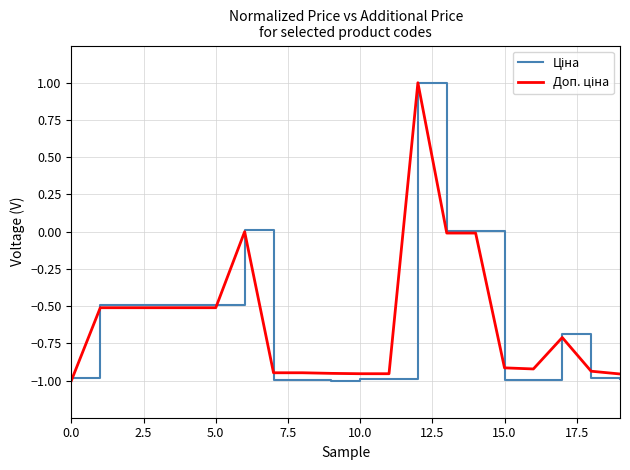

Rank the series by their maximum value, from highest to lowest.

Ціна, Доп. ціна